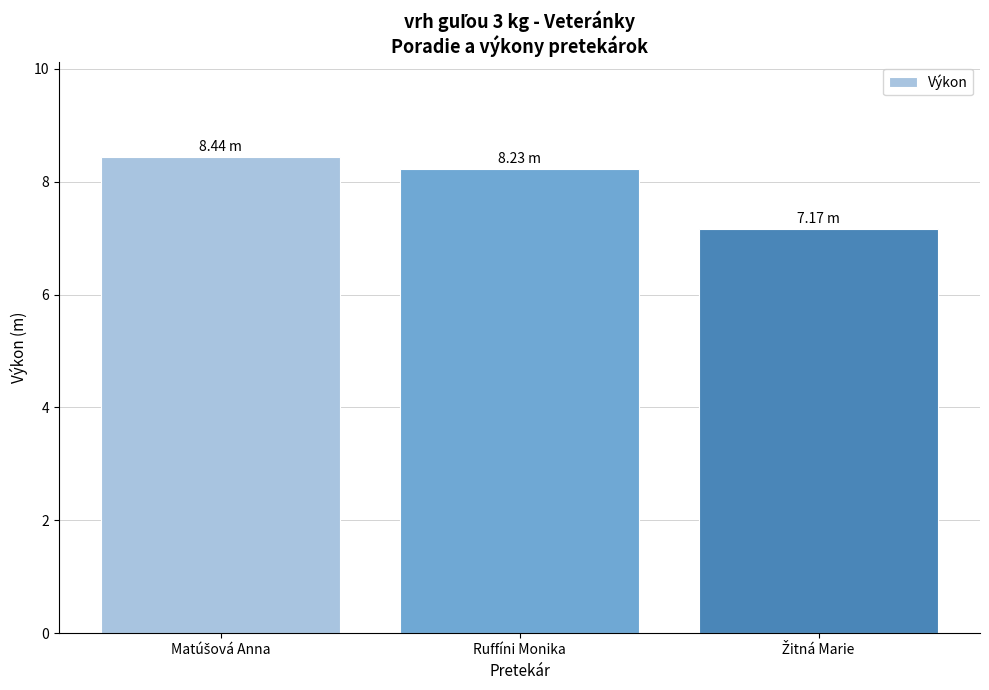

What is the label of the 2nd bar from the right?

Ruffíni Monika